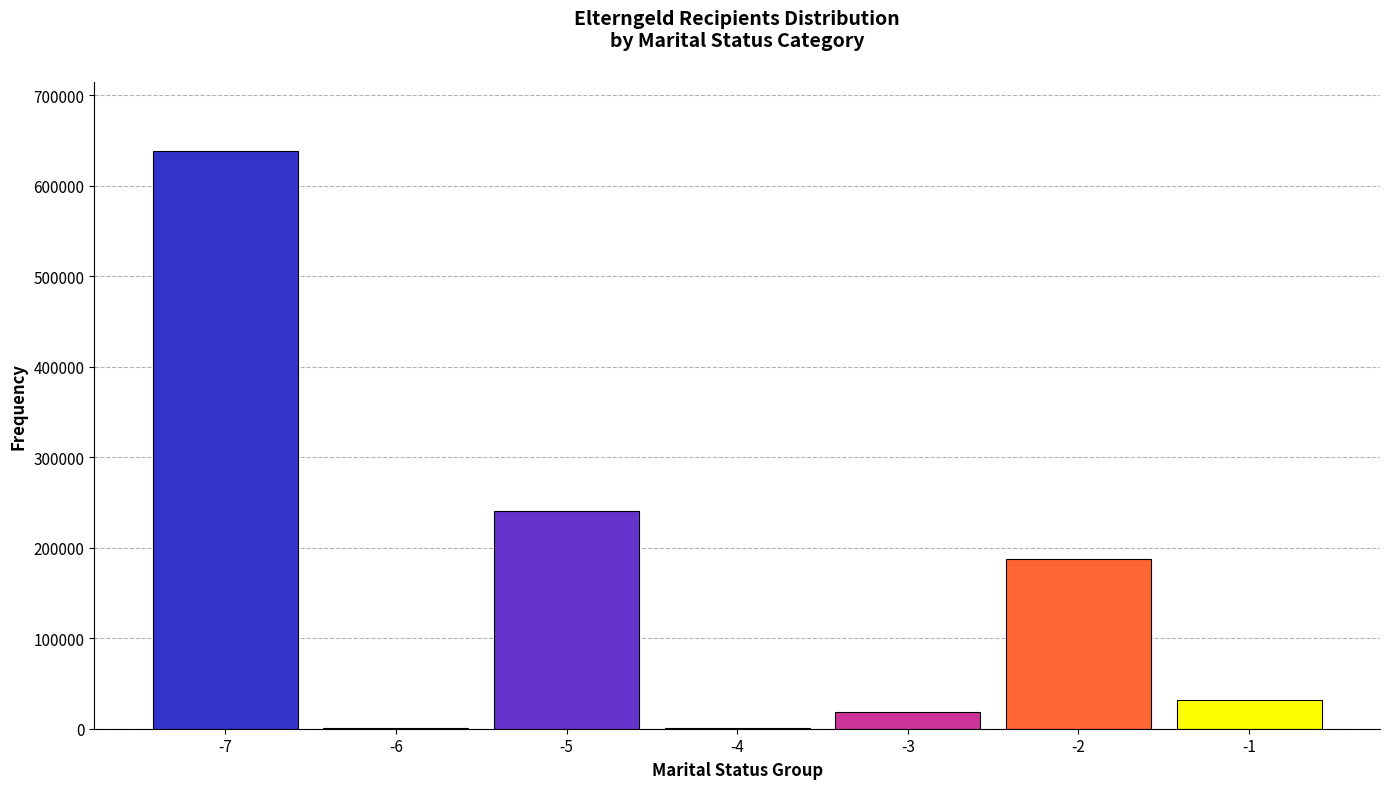

What is the maximum value shown in the chart?

638396